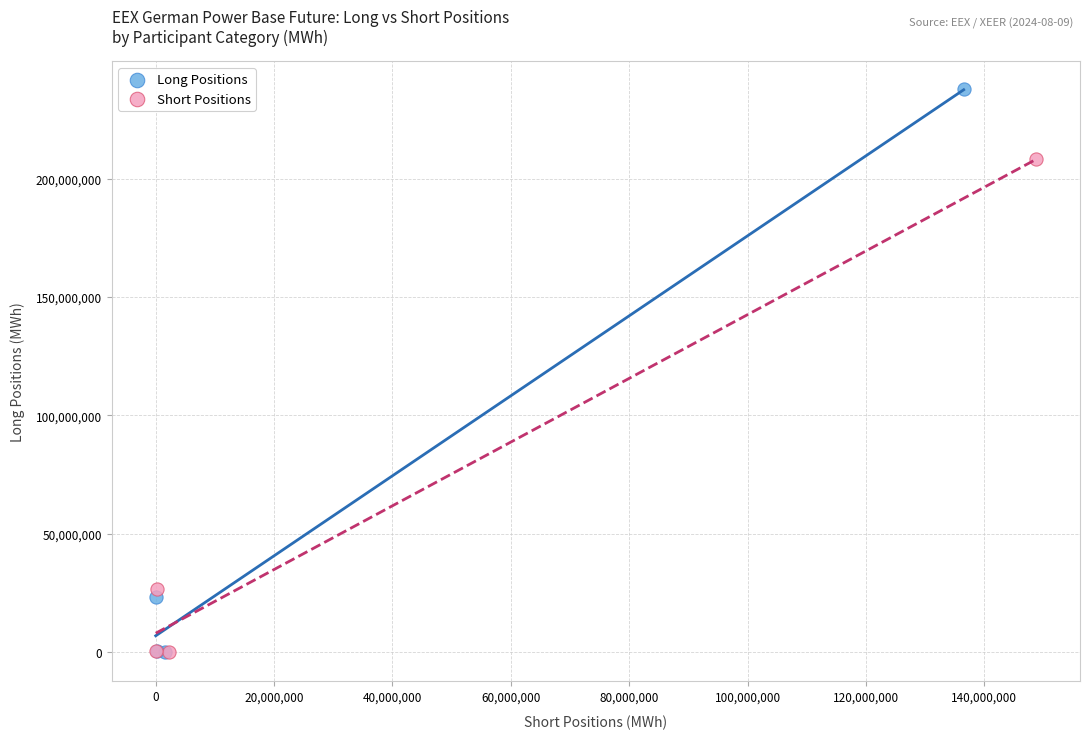

Which series reaches the maximum Y coordinate?

Long Positions